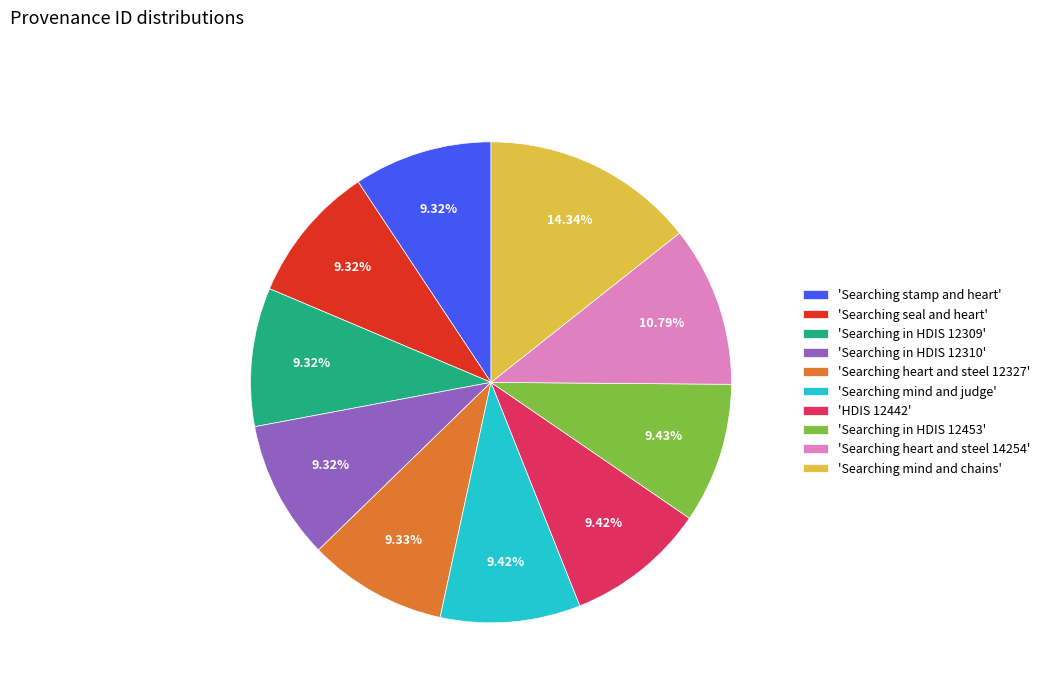

How many slices are in this pie chart?

10